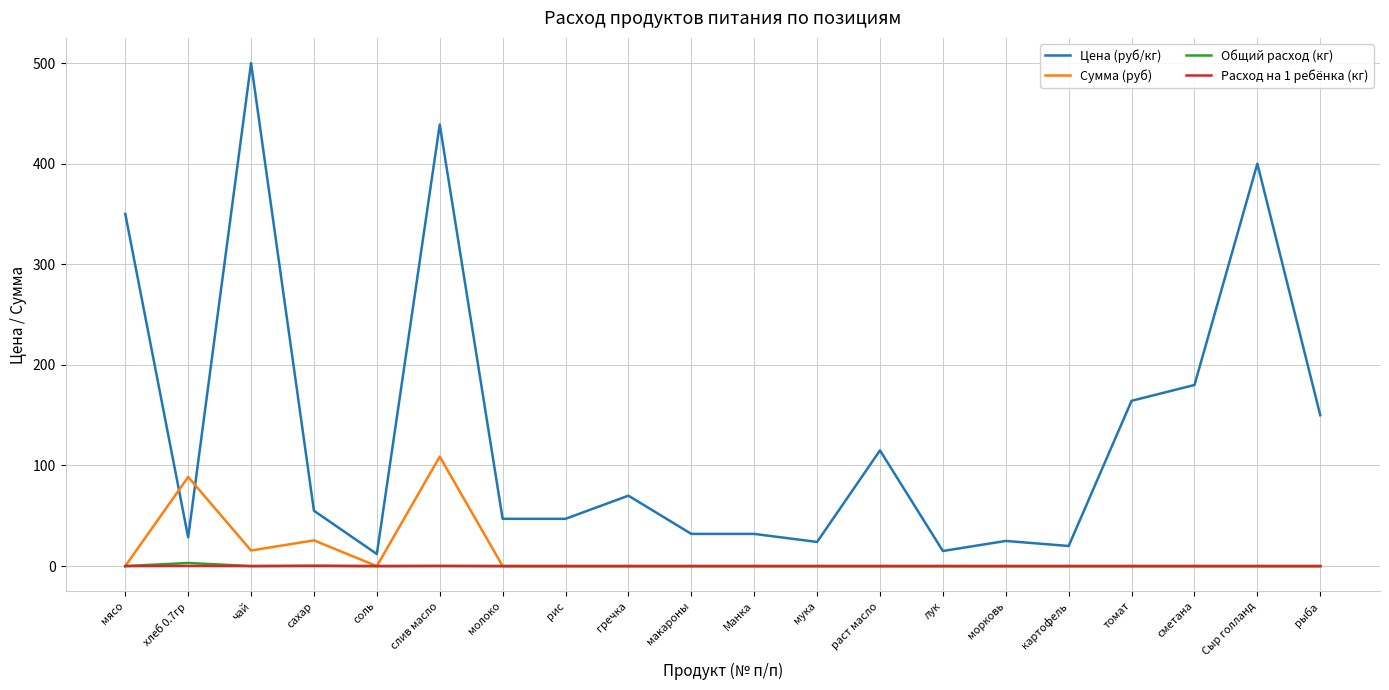

Which series changed the most between гречка and лук?

Цена (руб/кг)